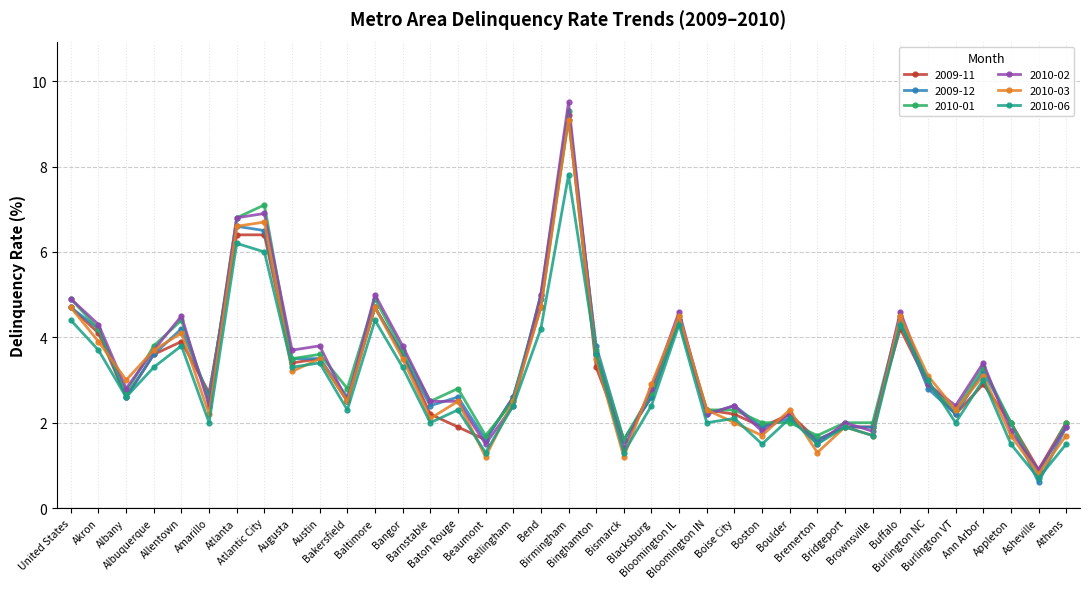

At which category does 2010-01 reach its first local valley?

Albany